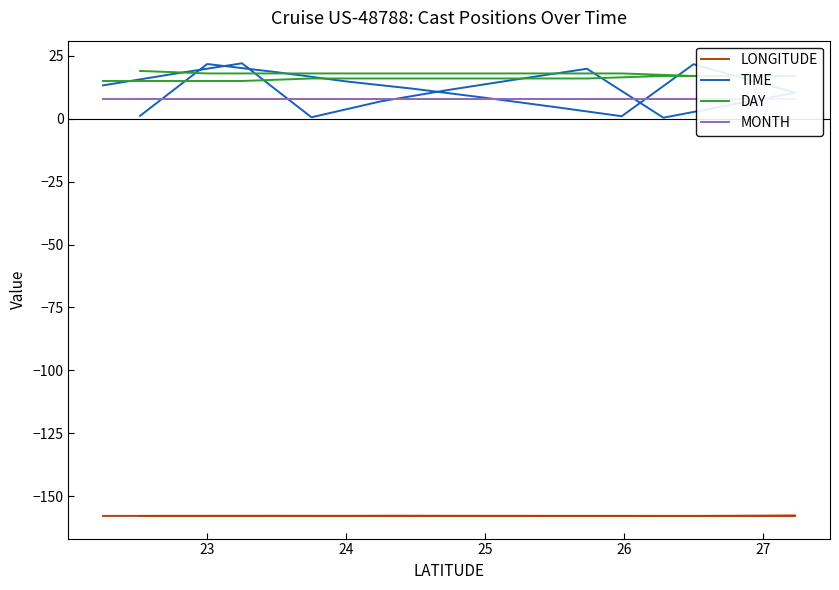

The value of TIME at 13 is 1.3. True or false?

False